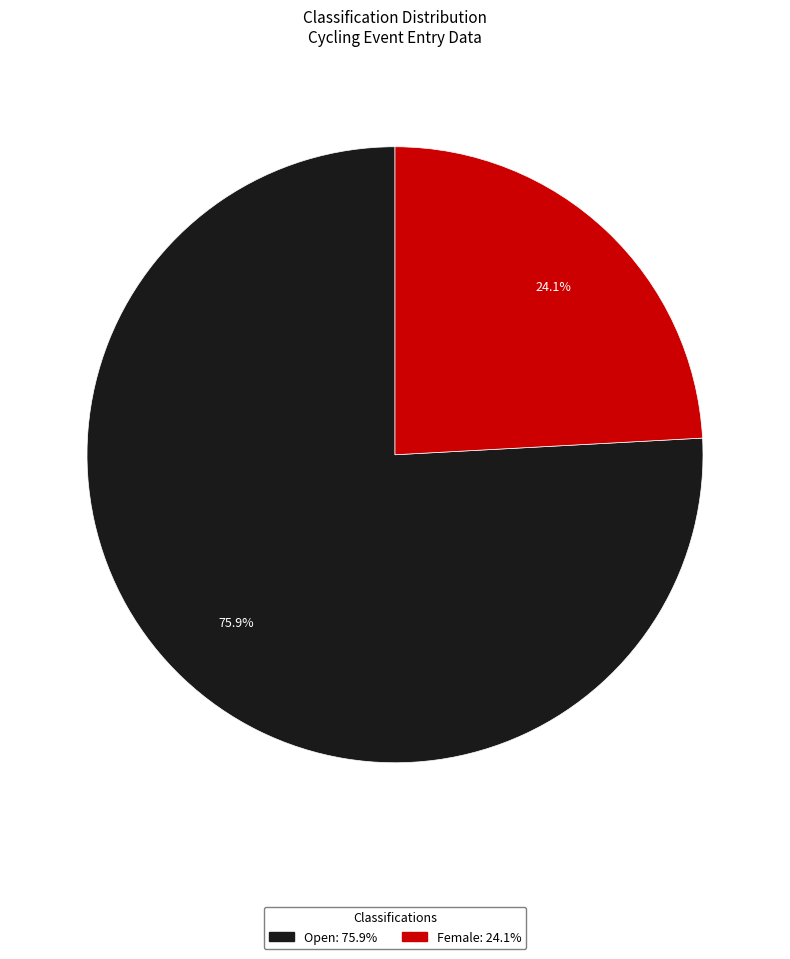

True or false: Open accounts for 76% of the total.

True